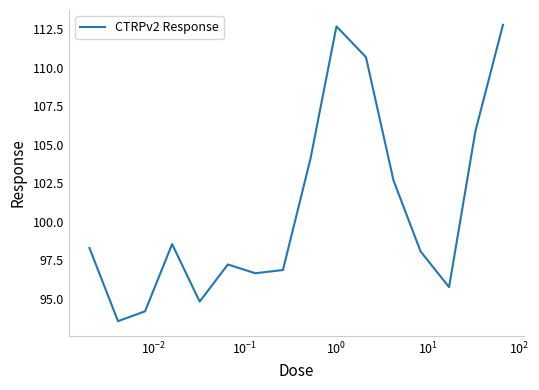

Does the chart have visible grid lines?

No